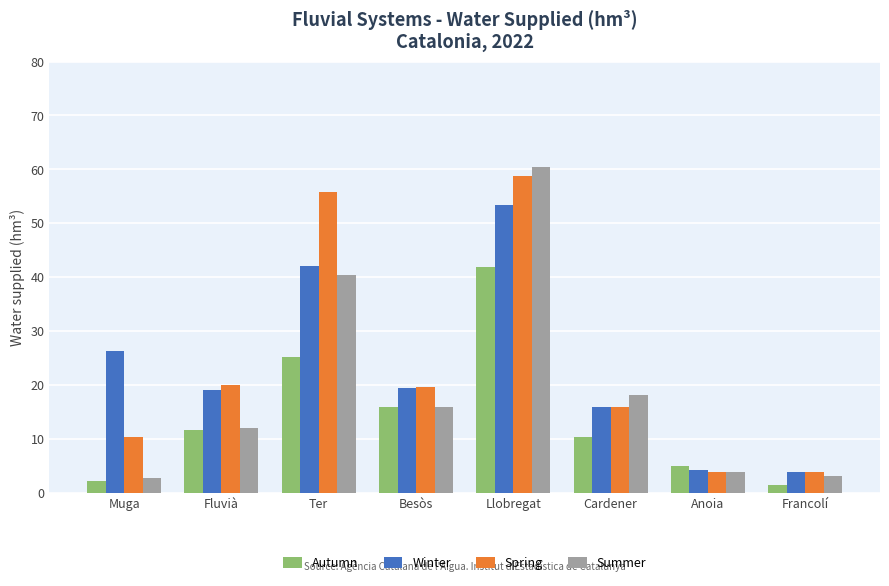

Which series changed the most between Llobregat and Cardener?

Spring